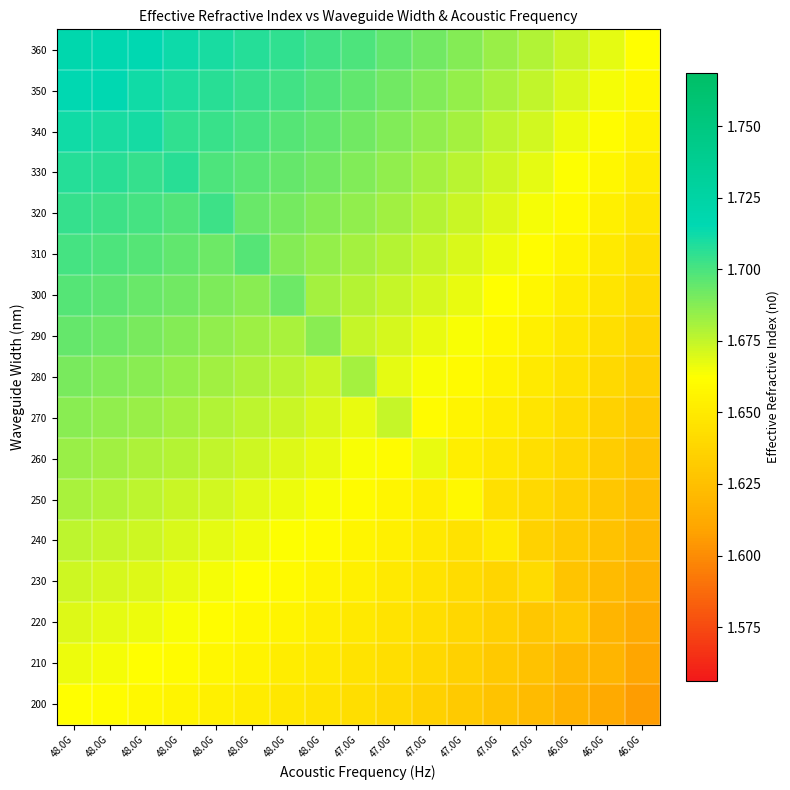

Reading left to right, what are all the values shown in this chart?

360: 48.0G=1.7	48.0G=1.7	48.0G=1.7	48.0G=1.7	48.0G=1.7	48.0G=1.7	48.0G=1.7	48.0G=1.7	47.0G=1.7	47.0G=1.7	47.0G=1.7	47.0G=1.7	47.0G=1.7	47.0G=1.7	46.0G=1.7	46.0G=1.7	46.0G=1.7
350: 48.0G=1.7	48.0G=1.7	48.0G=1.7	48.0G=1.7	48.0G=1.7	48.0G=1.7	48.0G=1.7	48.0G=1.7	47.0G=1.7	47.0G=1.7	47.0G=1.7	47.0G=1.7	47.0G=1.7	47.0G=1.7	46.0G=1.7	46.0G=1.7	46.0G=1.7
340: 48.0G=1.7	48.0G=1.7	48.0G=1.7	48.0G=1.7	48.0G=1.7	48.0G=1.7	48.0G=1.7	48.0G=1.7	47.0G=1.7	47.0G=1.7	47.0G=1.7	47.0G=1.7	47.0G=1.7	47.0G=1.7	46.0G=1.7	46.0G=1.7	46.0G=1.7
330: 48.0G=1.7	48.0G=1.7	48.0G=1.7	48.0G=1.7	48.0G=1.7	48.0G=1.7	48.0G=1.7	48.0G=1.7	47.0G=1.7	47.0G=1.7	47.0G=1.7	47.0G=1.7	47.0G=1.7	47.0G=1.7	46.0G=1.7	46.0G=1.7	46.0G=1.7
320: 48.0G=1.7	48.0G=1.7	48.0G=1.7	48.0G=1.7	48.0G=1.7	48.0G=1.7	48.0G=1.7	48.0G=1.7	47.0G=1.7	47.0G=1.7	47.0G=1.7	47.0G=1.7	47.0G=1.7	47.0G=1.7	46.0G=1.7	46.0G=1.7	46.0G=1.6
310: 48.0G=1.7	48.0G=1.7	48.0G=1.7	48.0G=1.7	48.0G=1.7	48.0G=1.7	48.0G=1.7	48.0G=1.7	47.0G=1.7	47.0G=1.7	47.0G=1.7	47.0G=1.7	47.0G=1.7	47.0G=1.7	46.0G=1.7	46.0G=1.7	46.0G=1.6
300: 48.0G=1.7	48.0G=1.7	48.0G=1.7	48.0G=1.7	48.0G=1.7	48.0G=1.7	48.0G=1.7	48.0G=1.7	47.0G=1.7	47.0G=1.7	47.0G=1.7	47.0G=1.7	47.0G=1.7	47.0G=1.7	46.0G=1.7	46.0G=1.6	46.0G=1.6
290: 48.0G=1.7	48.0G=1.7	48.0G=1.7	48.0G=1.7	48.0G=1.7	48.0G=1.7	48.0G=1.7	48.0G=1.7	47.0G=1.7	47.0G=1.7	47.0G=1.7	47.0G=1.7	47.0G=1.7	47.0G=1.7	46.0G=1.6	46.0G=1.6	46.0G=1.6
280: 48.0G=1.7	48.0G=1.7	48.0G=1.7	48.0G=1.7	48.0G=1.7	48.0G=1.7	48.0G=1.7	48.0G=1.7	47.0G=1.7	47.0G=1.7	47.0G=1.7	47.0G=1.7	47.0G=1.7	47.0G=1.7	46.0G=1.6	46.0G=1.6	46.0G=1.6
270: 48.0G=1.7	48.0G=1.7	48.0G=1.7	48.0G=1.7	48.0G=1.7	48.0G=1.7	48.0G=1.7	48.0G=1.7	47.0G=1.7	47.0G=1.7	47.0G=1.7	47.0G=1.7	47.0G=1.7	47.0G=1.6	46.0G=1.6	46.0G=1.6	46.0G=1.6
260: 48.0G=1.7	48.0G=1.7	48.0G=1.7	48.0G=1.7	48.0G=1.7	48.0G=1.7	48.0G=1.7	48.0G=1.7	47.0G=1.7	47.0G=1.7	47.0G=1.7	47.0G=1.7	47.0G=1.6	47.0G=1.6	46.0G=1.6	46.0G=1.6	46.0G=1.6
250: 48.0G=1.7	48.0G=1.7	48.0G=1.7	48.0G=1.7	48.0G=1.7	48.0G=1.7	48.0G=1.7	48.0G=1.7	47.0G=1.7	47.0G=1.7	47.0G=1.7	47.0G=1.7	47.0G=1.6	47.0G=1.6	46.0G=1.6	46.0G=1.6	46.0G=1.6
240: 48.0G=1.7	48.0G=1.7	48.0G=1.7	48.0G=1.7	48.0G=1.7	48.0G=1.7	48.0G=1.7	48.0G=1.7	47.0G=1.7	47.0G=1.7	47.0G=1.6	47.0G=1.6	47.0G=1.7	47.0G=1.6	46.0G=1.6	46.0G=1.6	46.0G=1.6
230: 48.0G=1.7	48.0G=1.7	48.0G=1.7	48.0G=1.7	48.0G=1.7	48.0G=1.7	48.0G=1.7	48.0G=1.7	47.0G=1.7	47.0G=1.6	47.0G=1.6	47.0G=1.6	47.0G=1.6	47.0G=1.6	46.0G=1.6	46.0G=1.6	46.0G=1.6
220: 48.0G=1.7	48.0G=1.7	48.0G=1.7	48.0G=1.7	48.0G=1.7	48.0G=1.7	48.0G=1.7	48.0G=1.7	47.0G=1.6	47.0G=1.6	47.0G=1.6	47.0G=1.6	47.0G=1.6	47.0G=1.6	46.0G=1.6	46.0G=1.6	46.0G=1.6
210: 48.0G=1.7	48.0G=1.7	48.0G=1.7	48.0G=1.7	48.0G=1.7	48.0G=1.7	48.0G=1.7	48.0G=1.6	47.0G=1.6	47.0G=1.6	47.0G=1.6	47.0G=1.6	47.0G=1.6	47.0G=1.6	46.0G=1.6	46.0G=1.6	46.0G=1.6
200: 48.0G=1.7	48.0G=1.7	48.0G=1.7	48.0G=1.7	48.0G=1.7	48.0G=1.7	48.0G=1.6	48.0G=1.6	47.0G=1.6	47.0G=1.6	47.0G=1.6	47.0G=1.6	47.0G=1.6	47.0G=1.6	46.0G=1.6	46.0G=1.6	46.0G=1.6